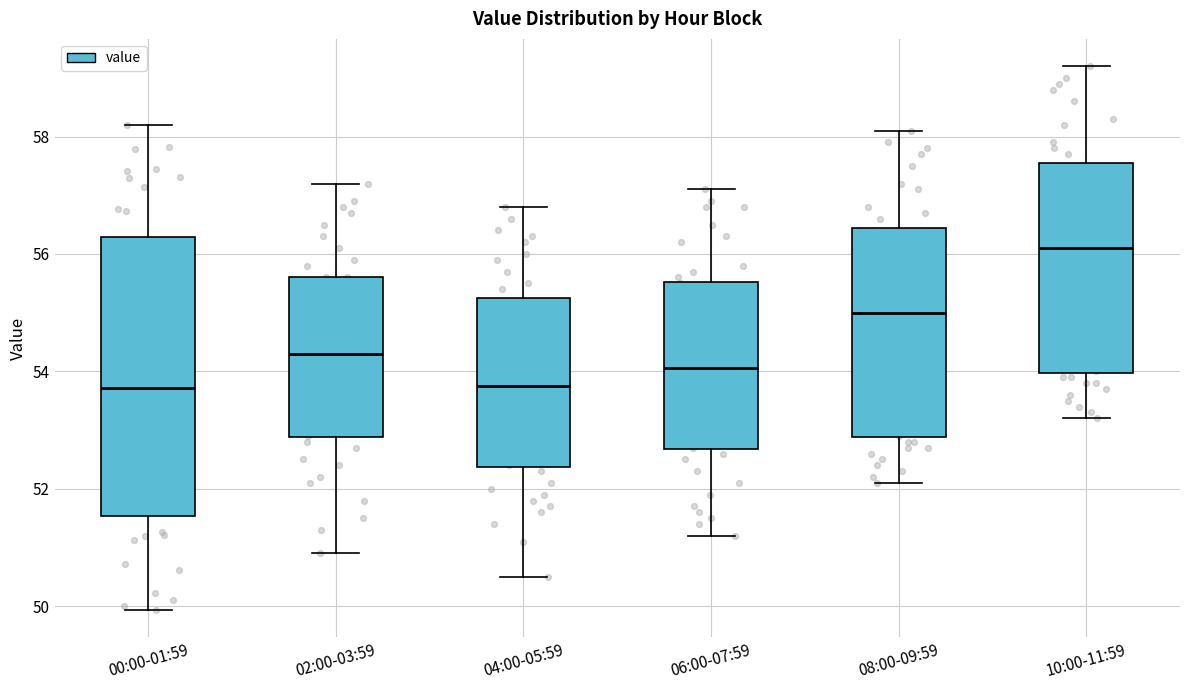

Which box is the tallest, from its lower edge to its upper edge?

00:00-01:59